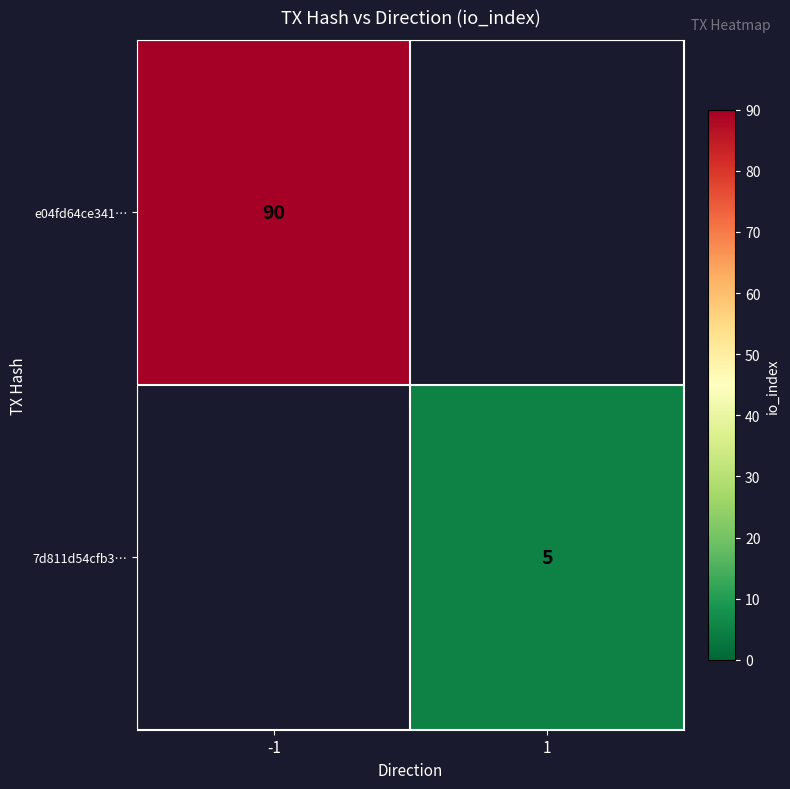

How many distinct data groups are displayed?

2